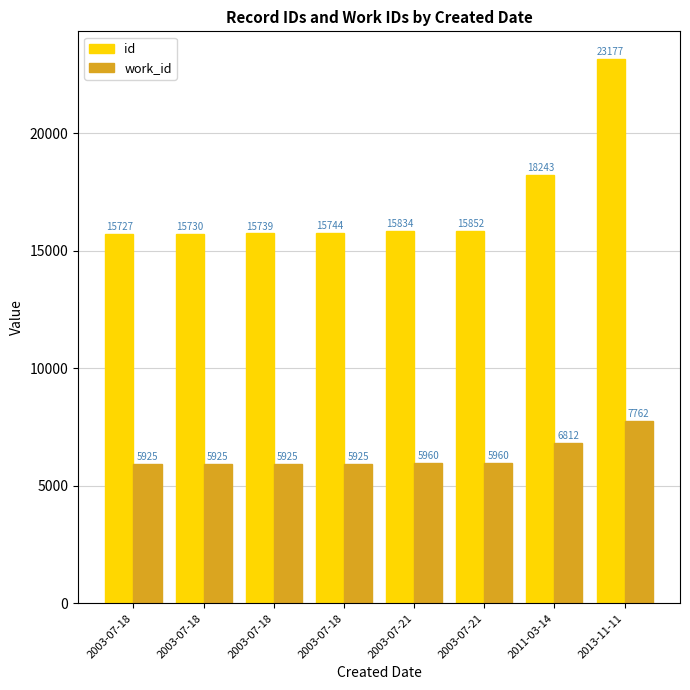

Rank the series by their average value, from highest to lowest.

id, work_id